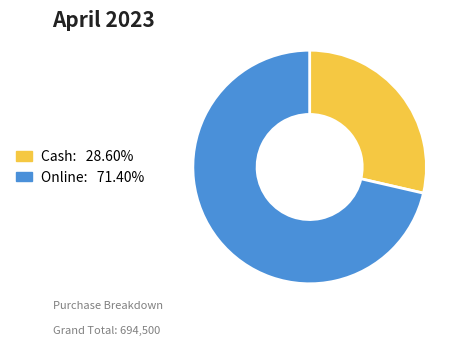

How many slices are in this pie chart?

2